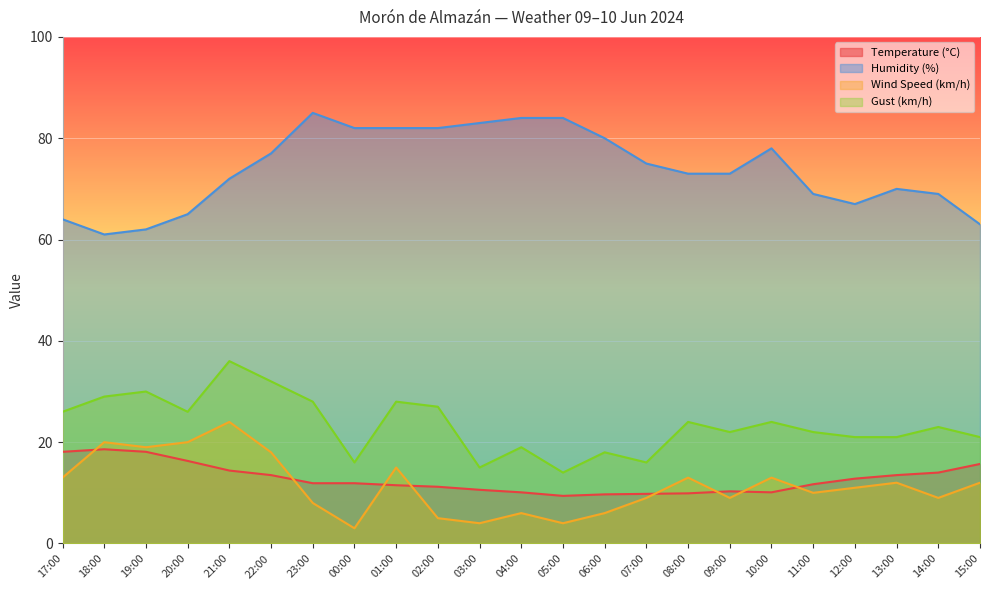

What position from the left is 21:00?

5